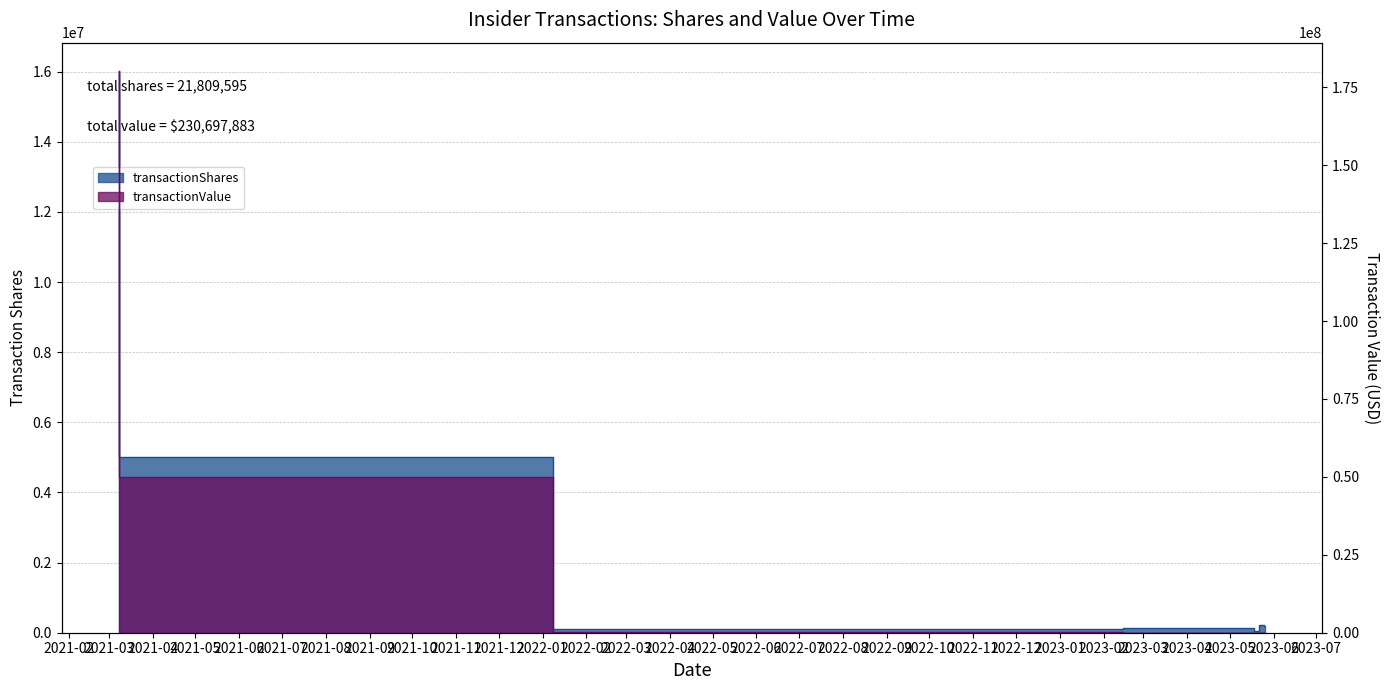

Reading left to right, list all the values displayed in this chart.

transactionShares: 16024914	5000000	117961	93205	134309	47468	206583	185155
transactionValue: 180280283	50000000	165589	129888	30129	11392	43571	37031